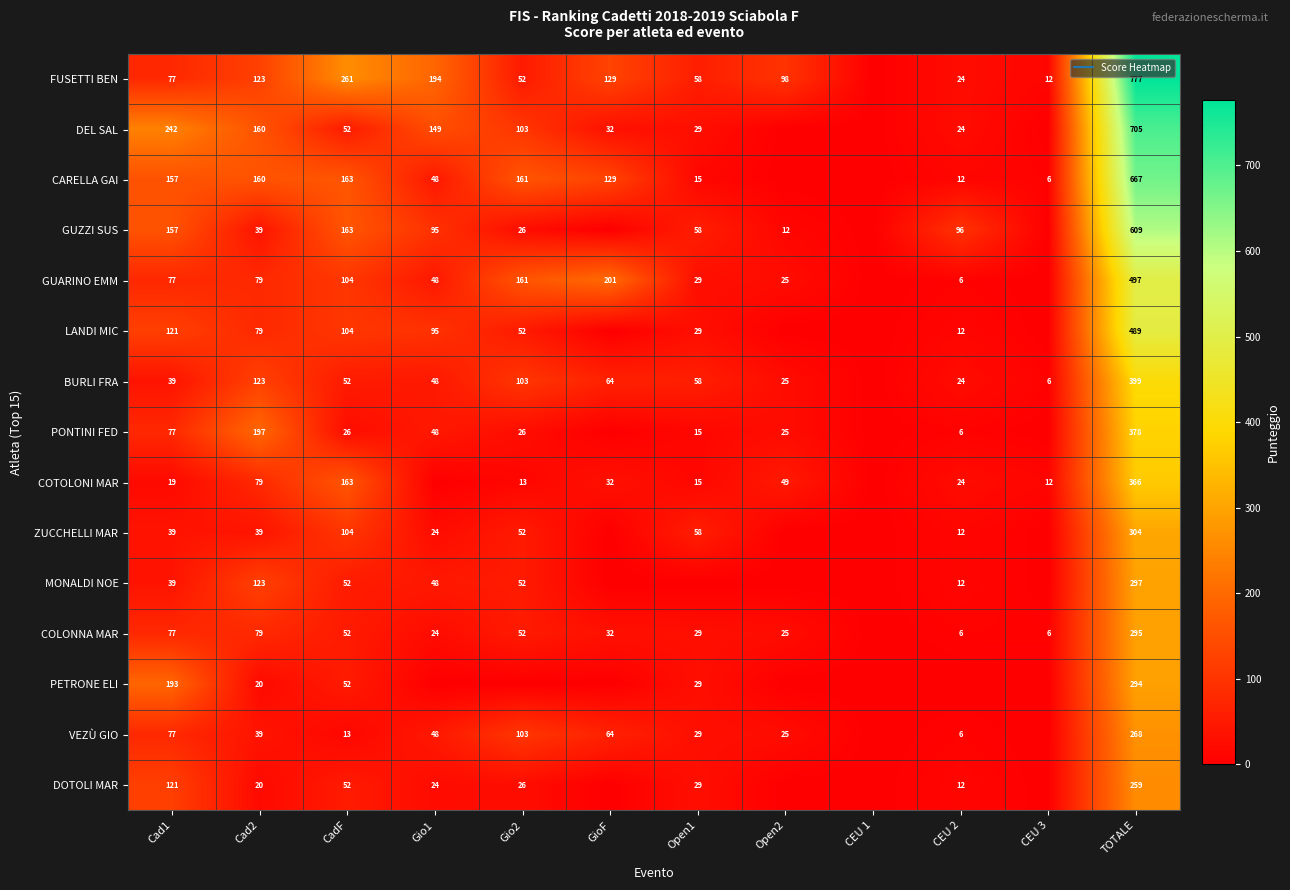

True or false: FUSETTI BEN has a value of 95.1 at Open1.

False